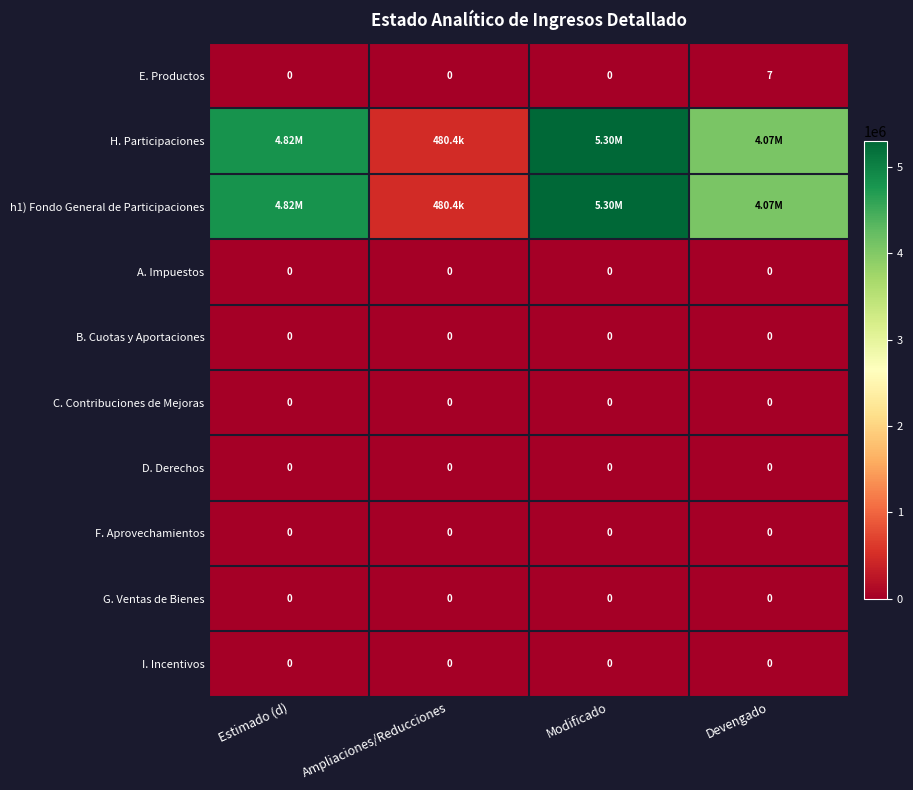

What is the spread (max minus min) of values at Modificado?

5297357